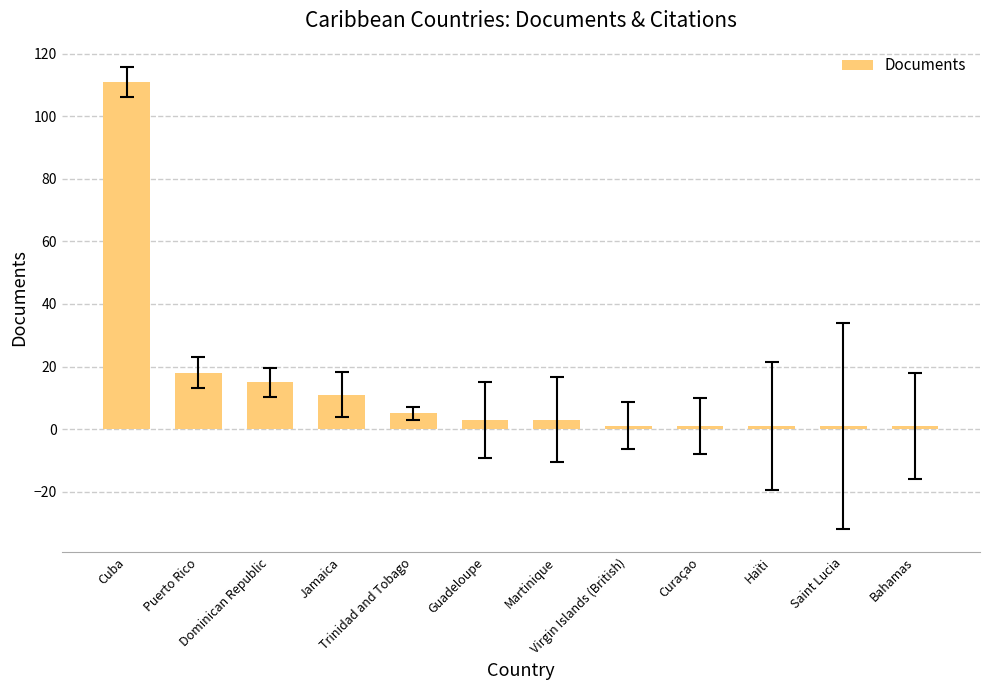

What is the maximum value shown in the chart?

111